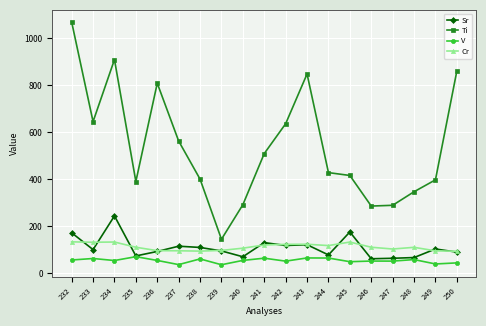

What is the value of the Sr point at the 14th from the left?

176.2